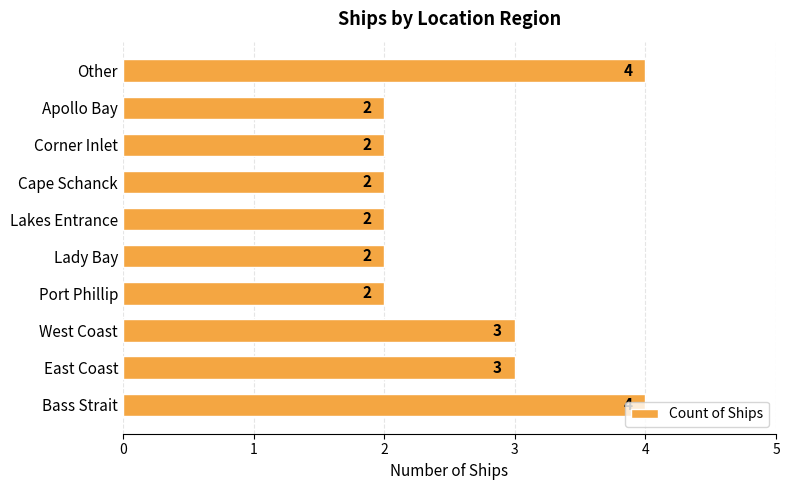

What is the sum of all values?

26